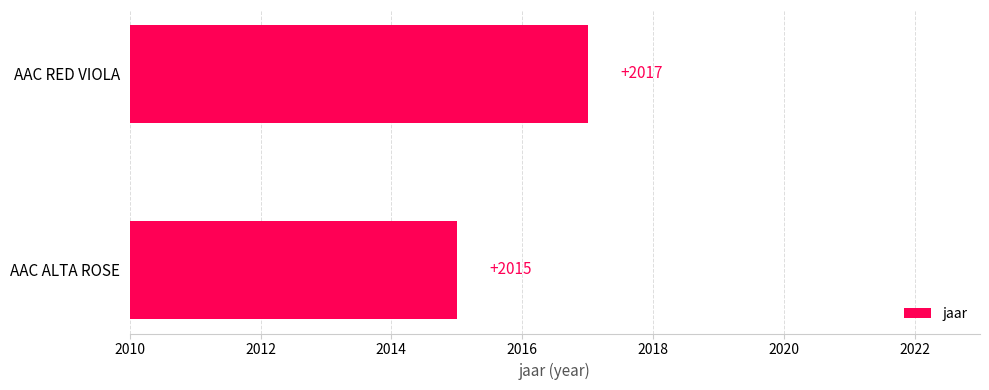

Reading bottom to top, transcribe all the data shown in this chart.

2015	2017